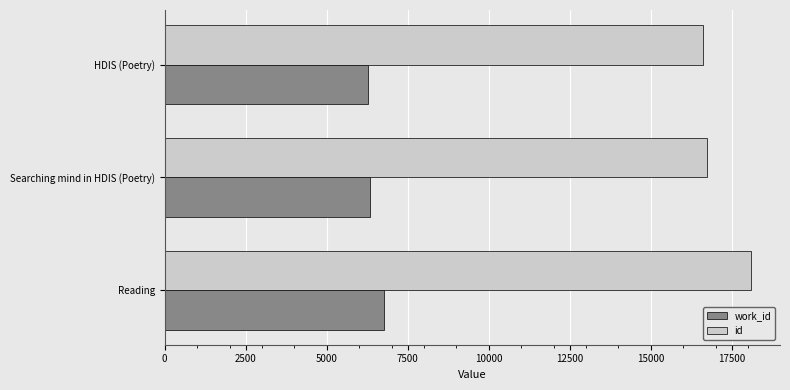

Rank the series by their average value, from highest to lowest.

id, work_id